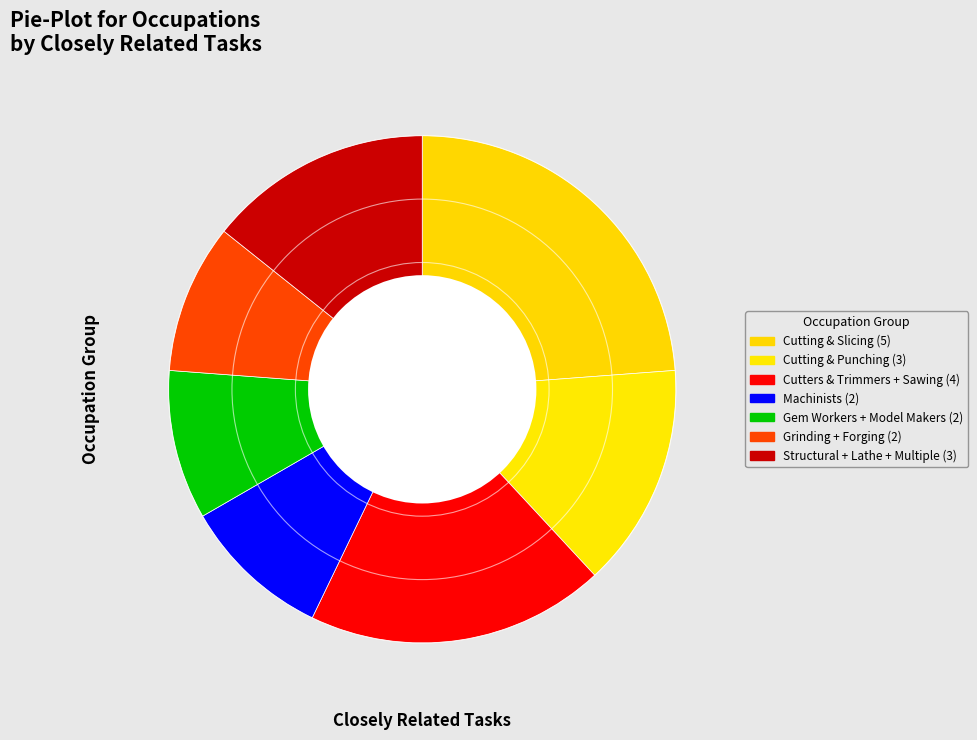

Is there a majority slice in this chart?

No